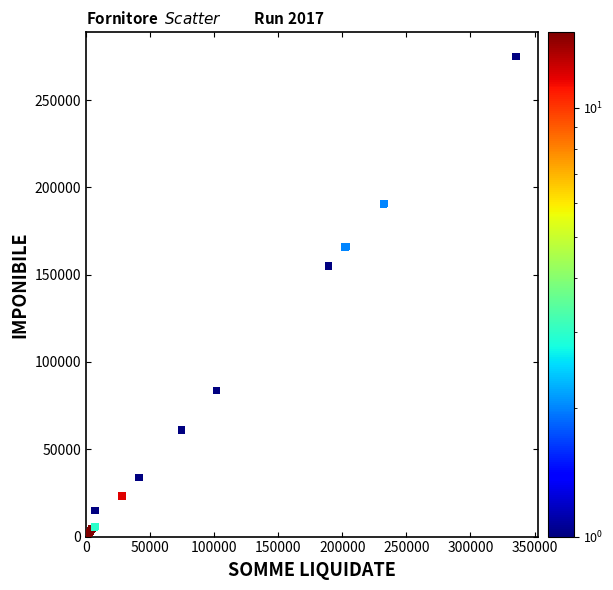

What Y value in the scatter plot is closest to 137500?

155000.0